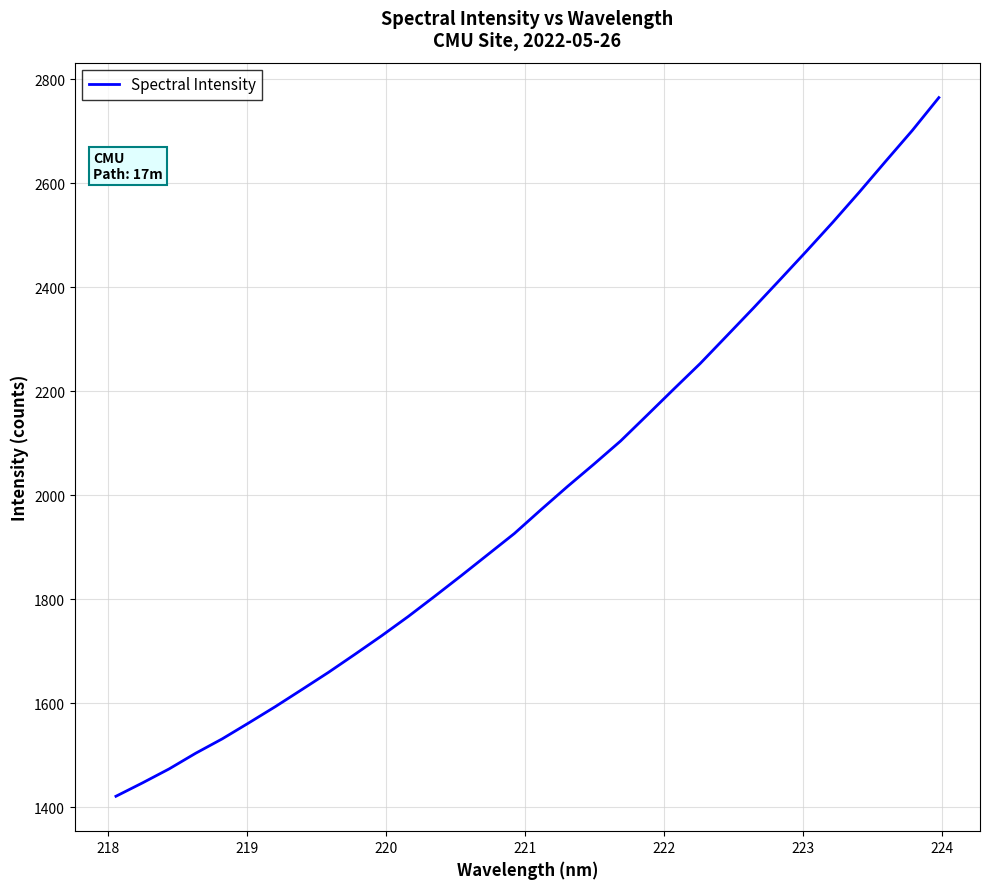

How many lines are shown in the chart?

1